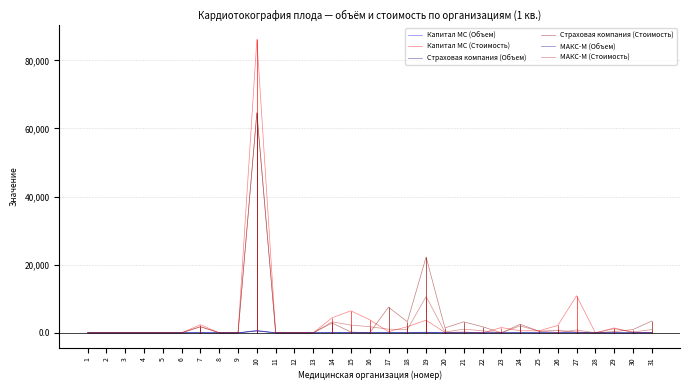

Does the chart display data point markers on the line(s)?

No